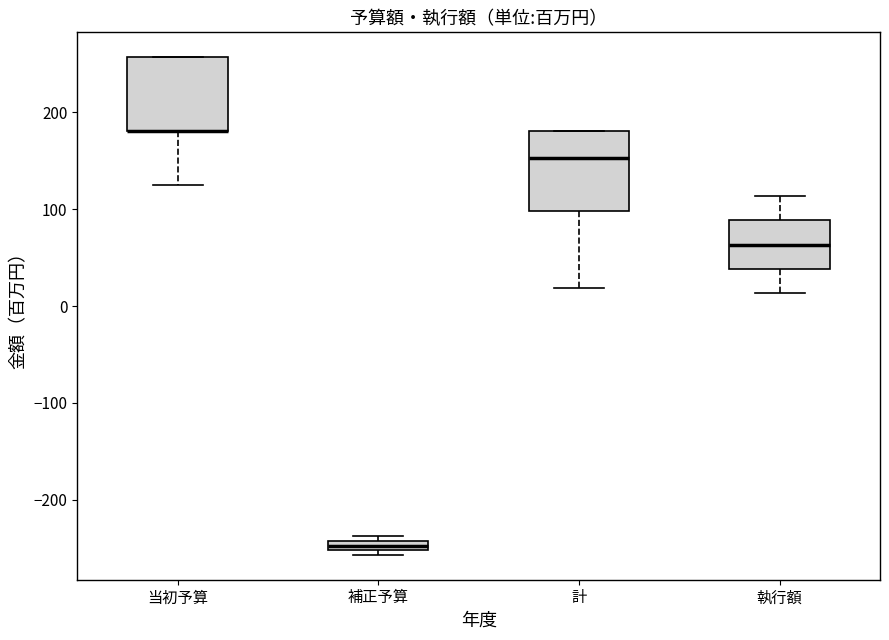

Where is the upper edge of the box for 計 on the y-axis? The values are not printed on the chart, so give them approximately, as read against the axis.

180